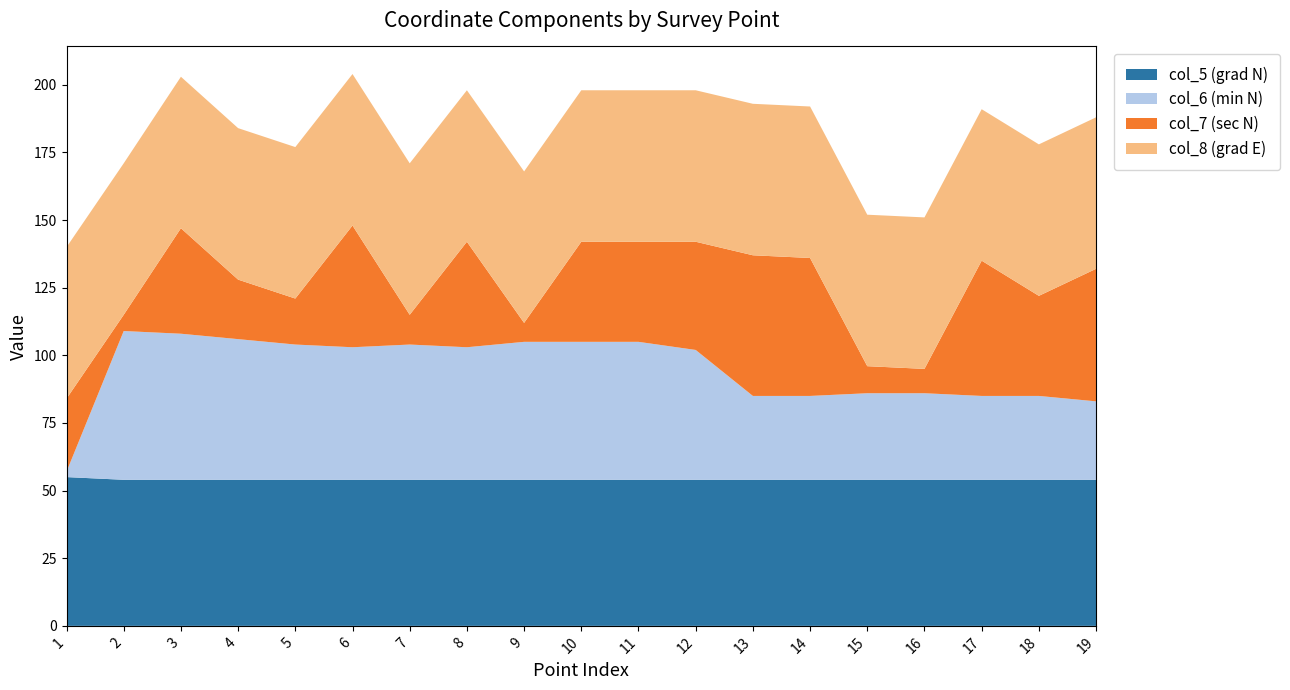

Reading right to left, list all the values displayed in this chart.

col_5 (grad N): 54	54	54	54	54	54	54	54	54	54	54	54	54	54	54	54	54	54	55
col_6 (min N): 29	31	31	32	32	31	31	48	51	51	51	49	50	49	50	52	54	55	2
col_7 (sec N): 49	37	50	9	10	51	52	40	37	37	7	39	11	45	17	22	39	6	27
col_8 (grad E): 56	56	56	56	56	56	56	56	56	56	56	56	56	56	56	56	56	56	56